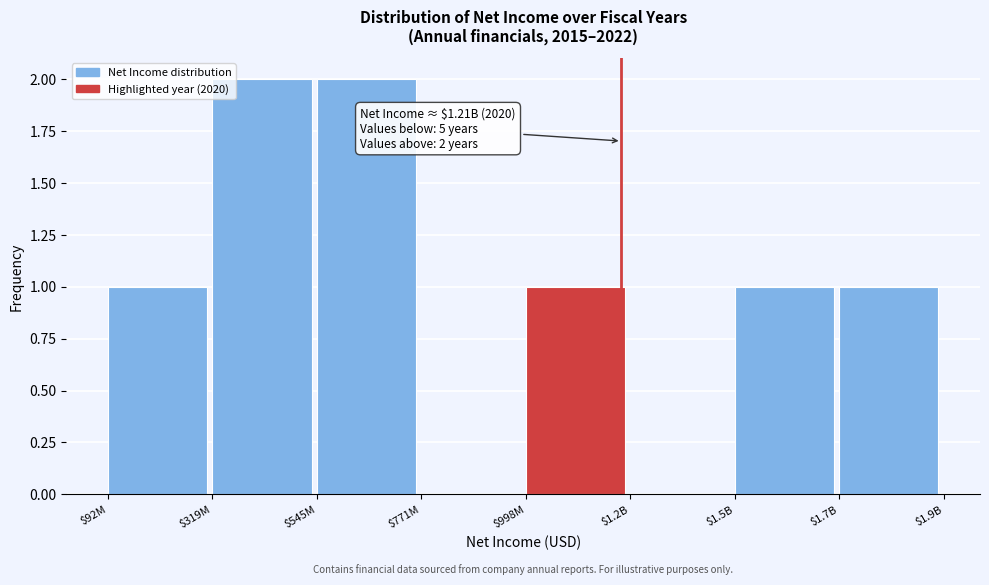

What is the sum of all values?

8